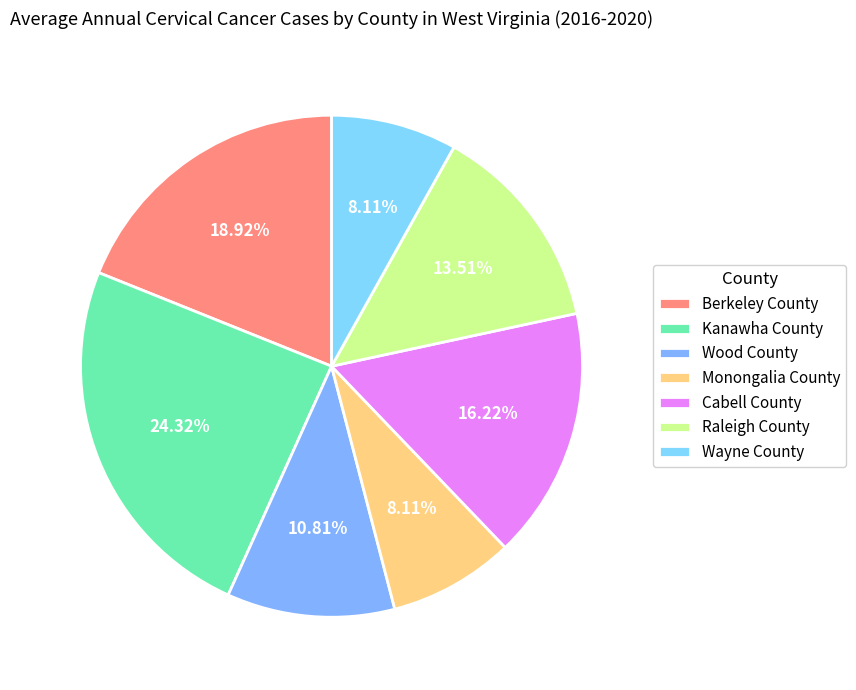

What percentage is the Cabell County slice, to the nearest percent?

16%